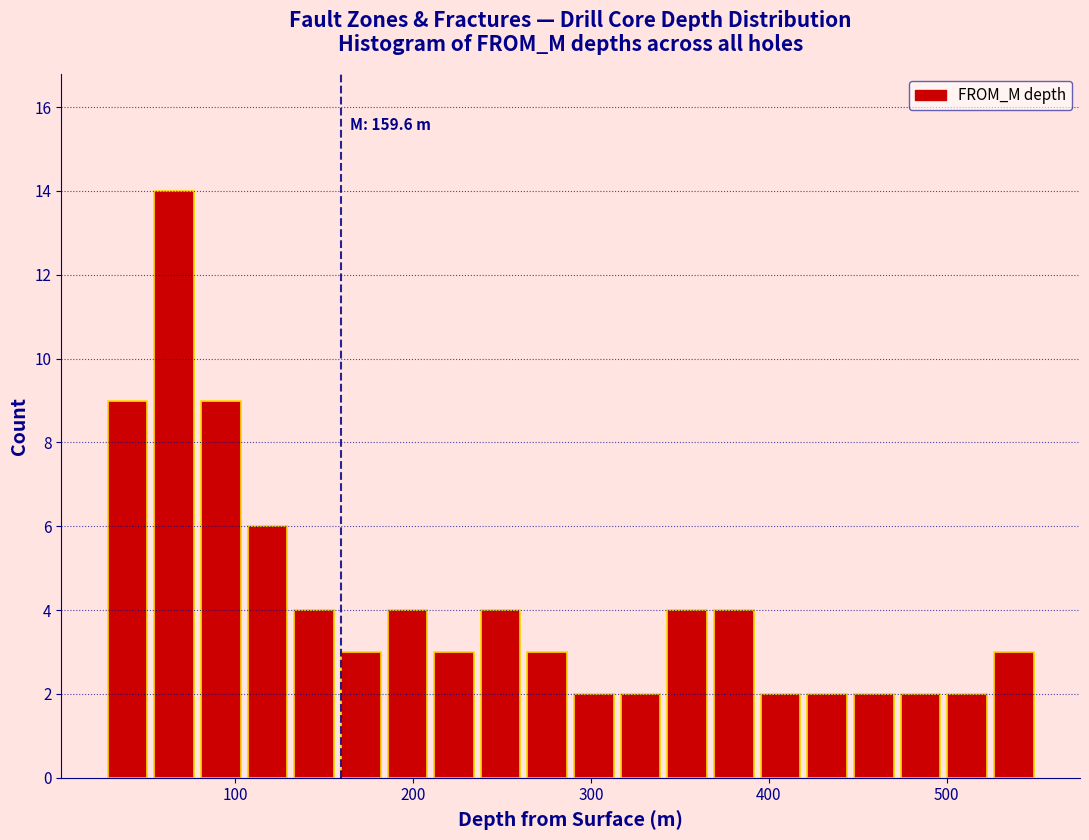

Read against the x-axis, roughly where is the centre of the tallest bar?

70